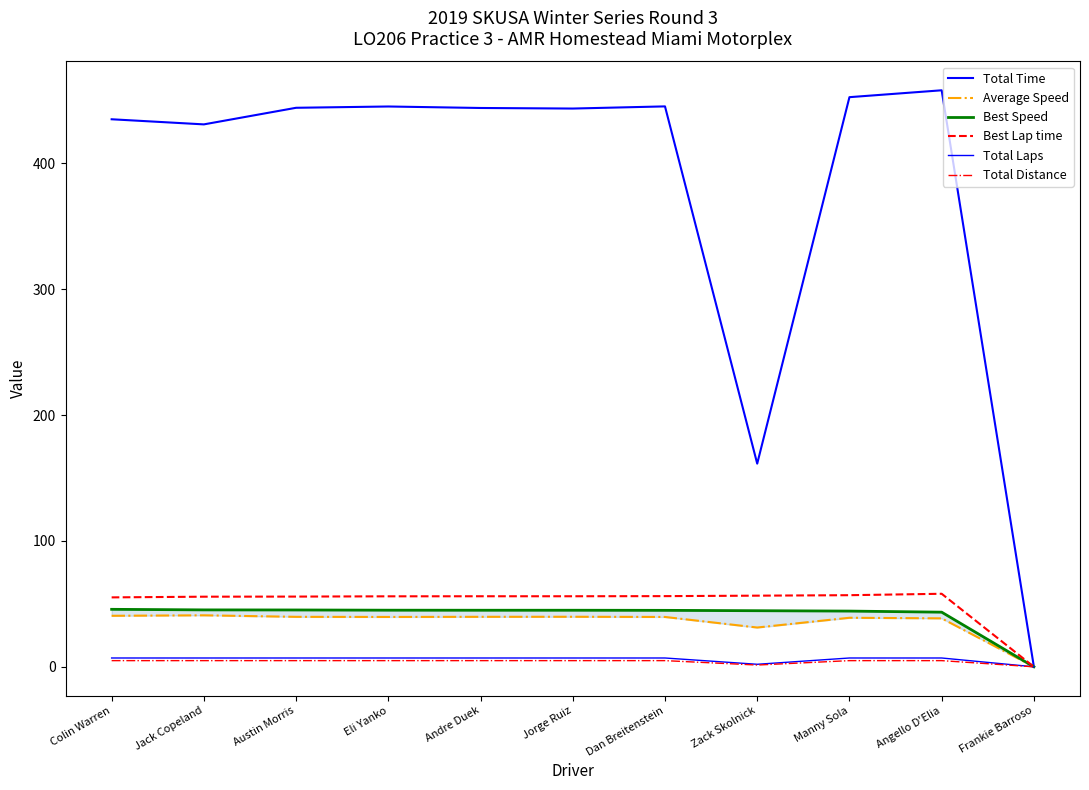

Between Jorge Ruiz and Dan Breitenstein, which series saw the biggest shift?

Total Time